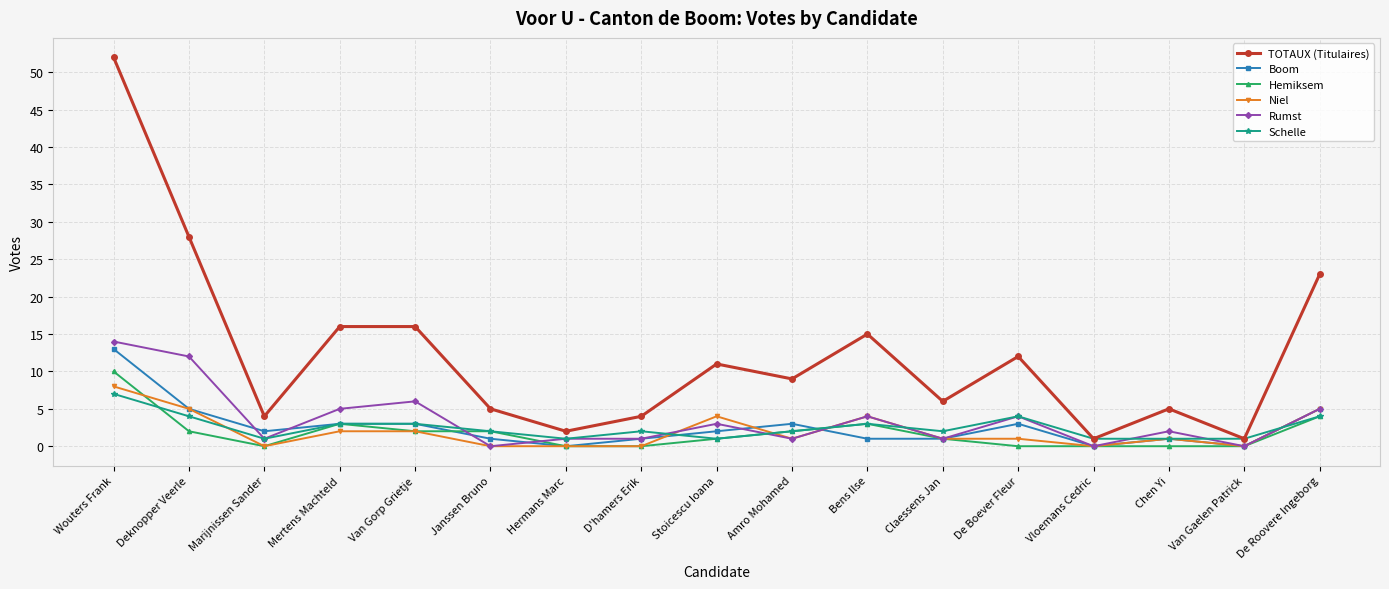

The TOTAUX (Titulaires) series shows 9 at Amro Mohamed. True or false?

True